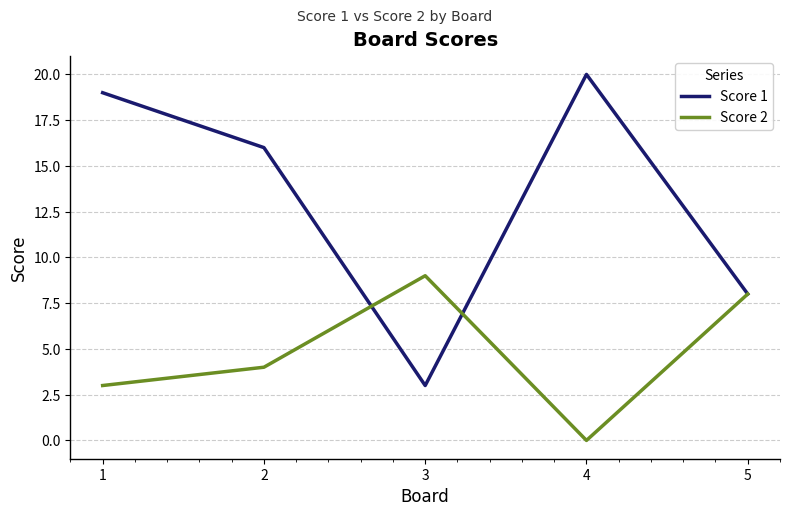

How many values in the Score 2 series are below 4?

2